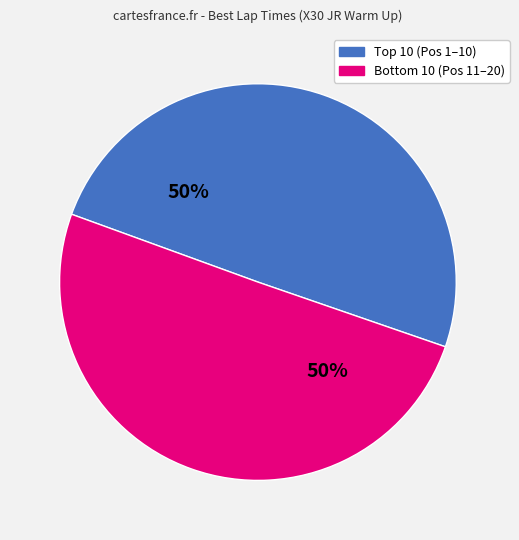

To the nearest percent, what is the average slice percentage?

50%